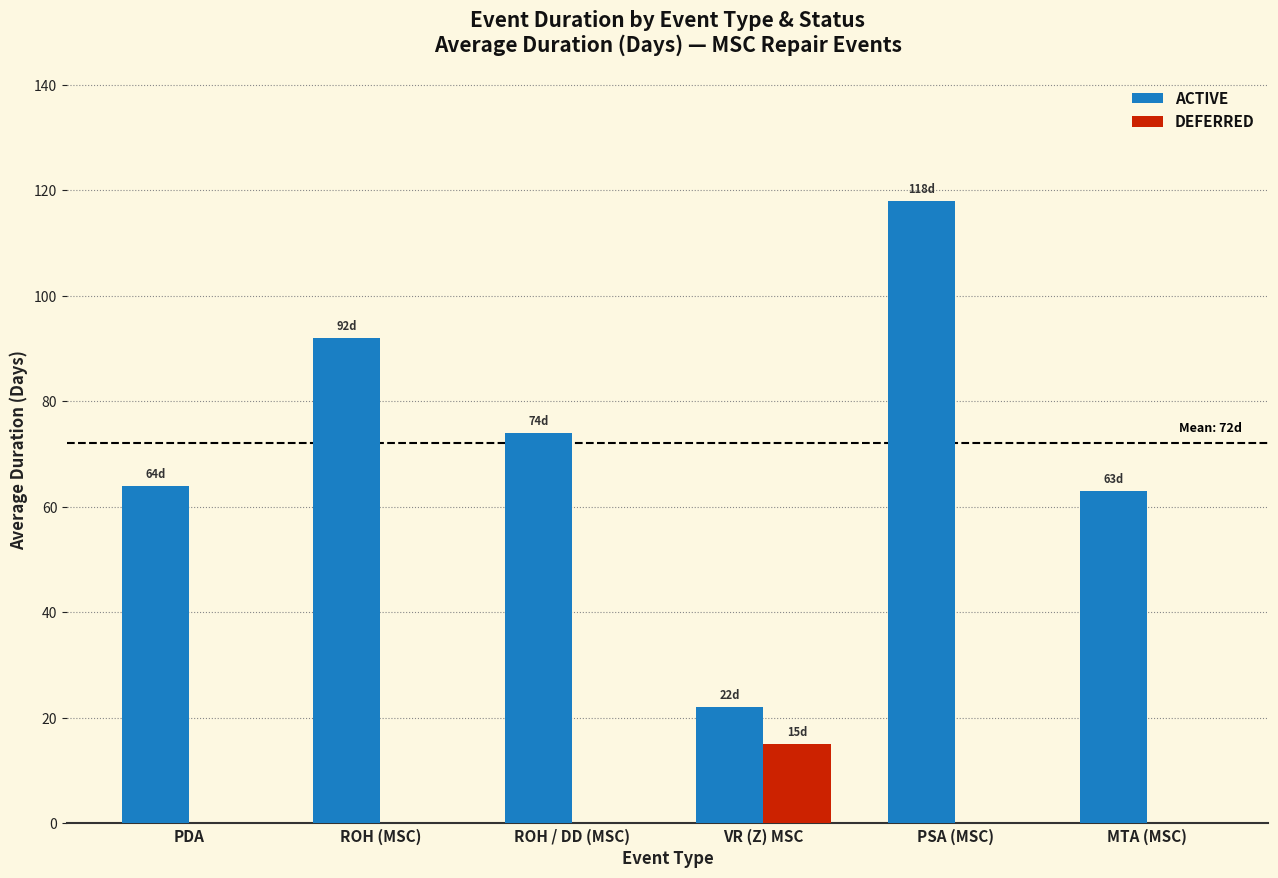

What is the total value across all series at ROH (MSC)?

92